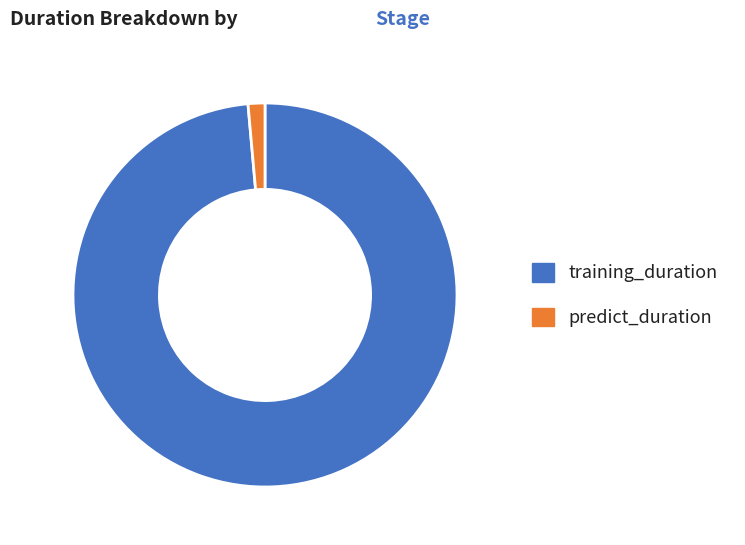

Do predict_duration and training_duration together represent more than half of the pie?

Yes